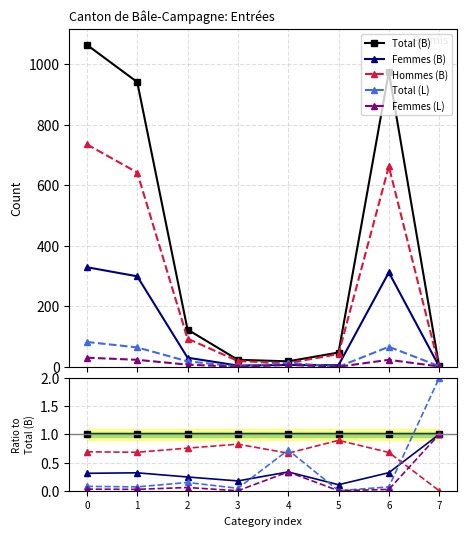

What is the difference between the highest and lowest values at 6?

1.0